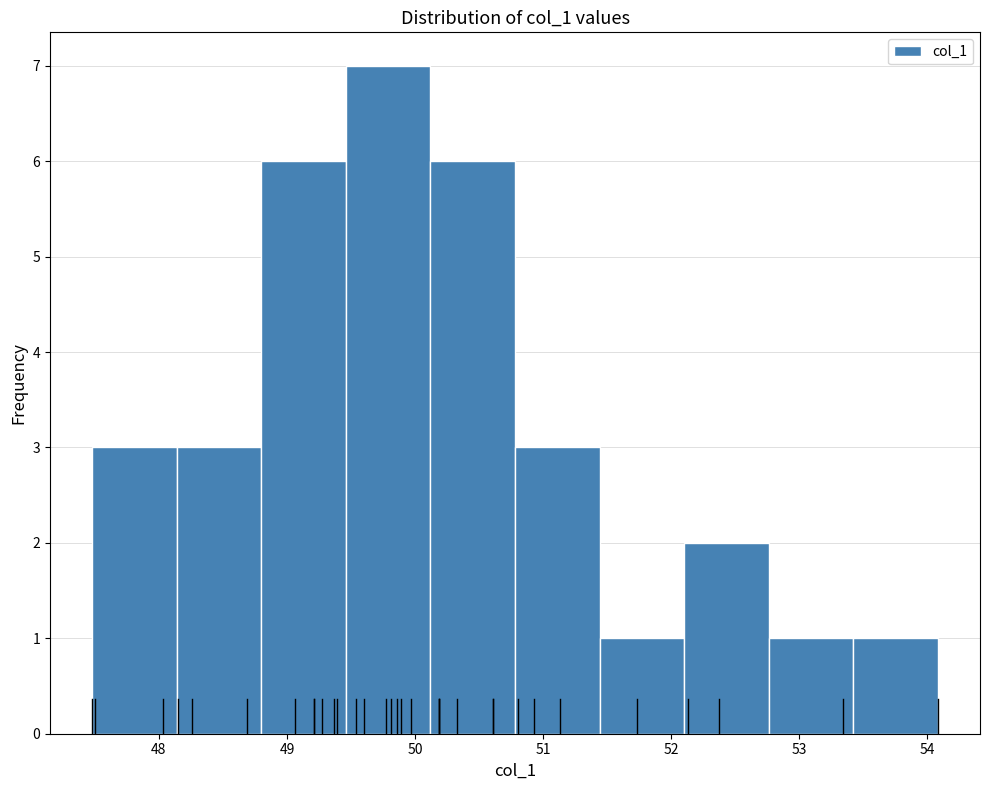

Reading left to right, list every bar in this chart as the range it spans on the x-axis followed by its height. Neither the bar edges nor the heights are printed on the chart, so give them approximately, as read against the axes.

47.48 to 48.14: 3
48.14 to 48.80: 3
48.80 to 49.46: 6
49.46 to 50.12: 7
50.12 to 50.78: 6
50.78 to 51.44: 3
51.44 to 52.10: 1
52.10 to 52.76: 2
52.76 to 53.42: 1
53.42 to 54.08: 1